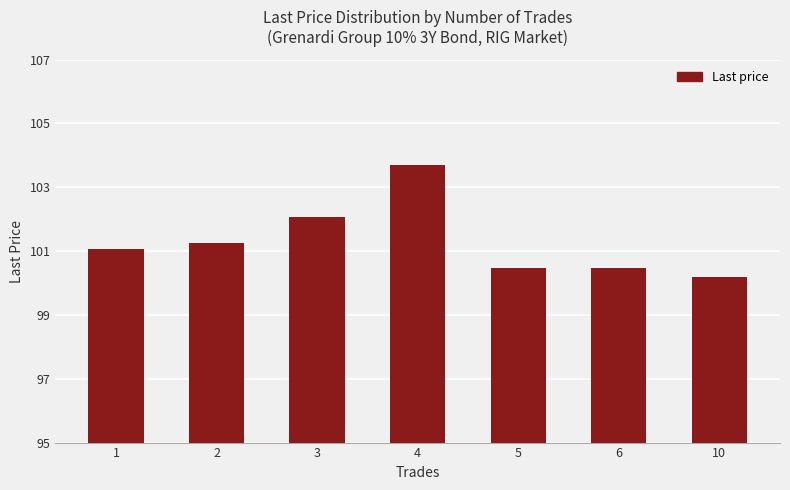

Read the value at 5.

100.5